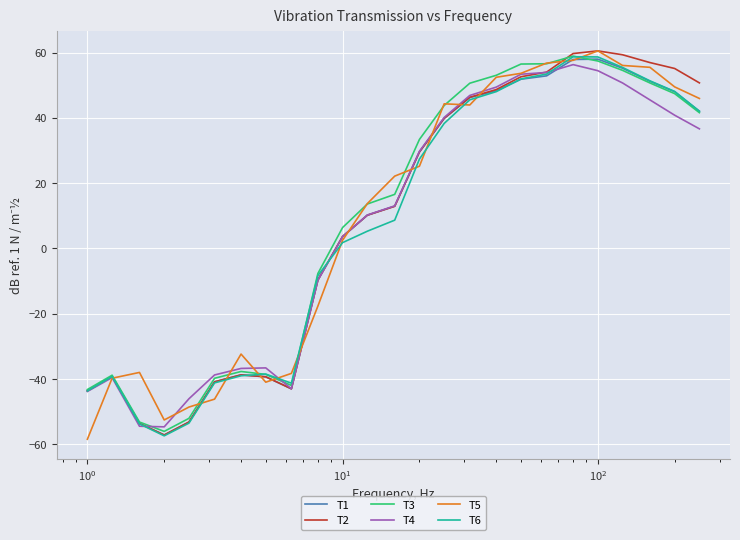

True or false: T3 and T4 cross at least once.

True